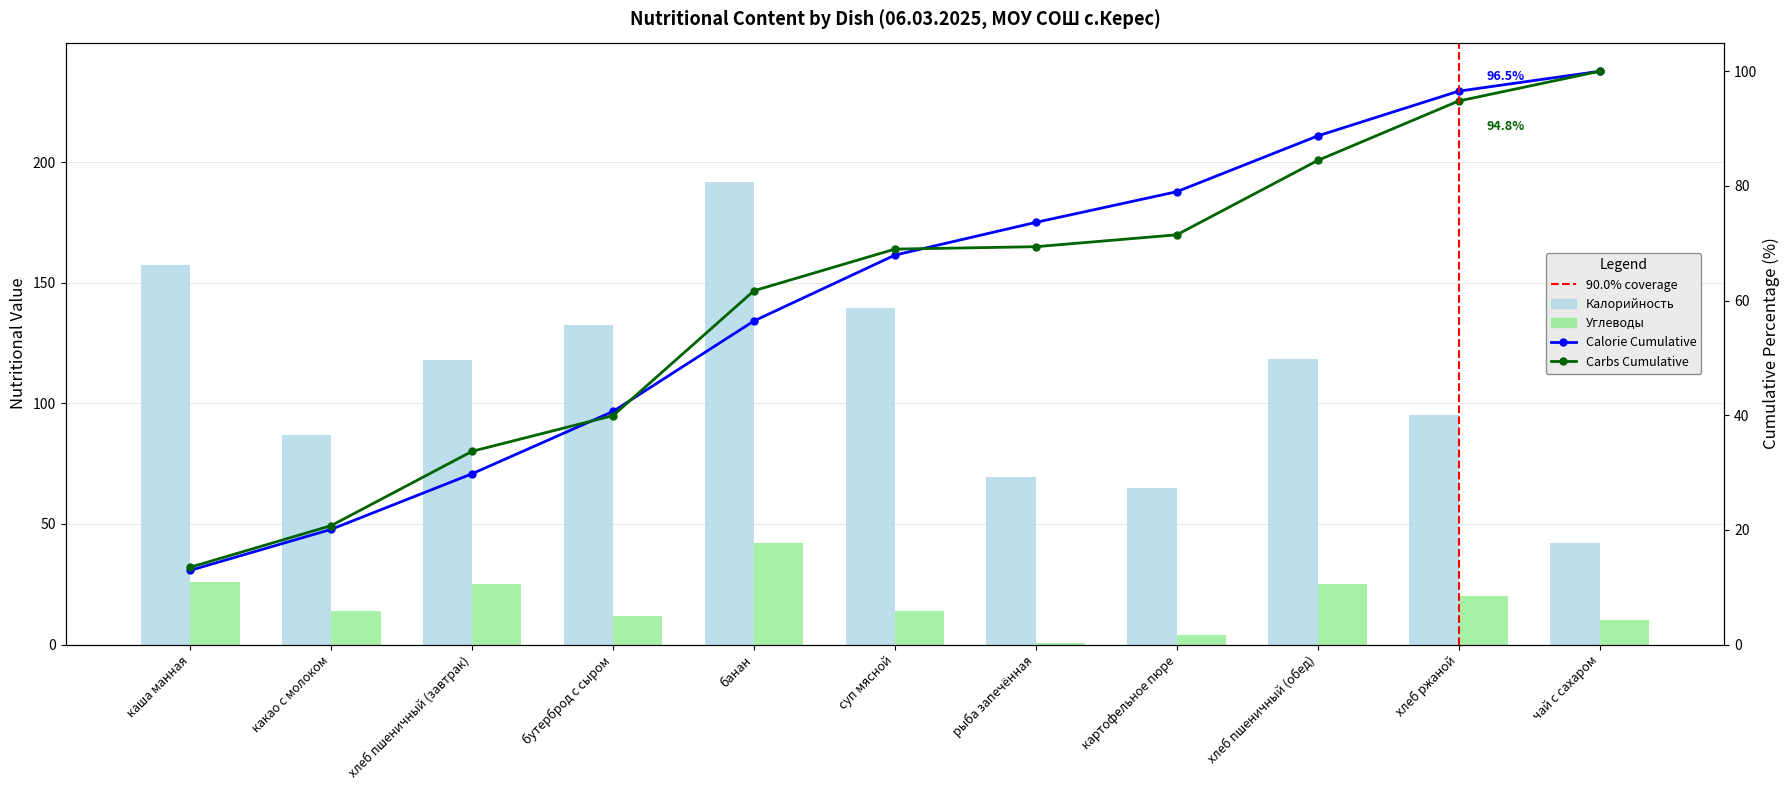

At каша манная, list the series in order from largest to smallest.

Калорийность, Углеводы